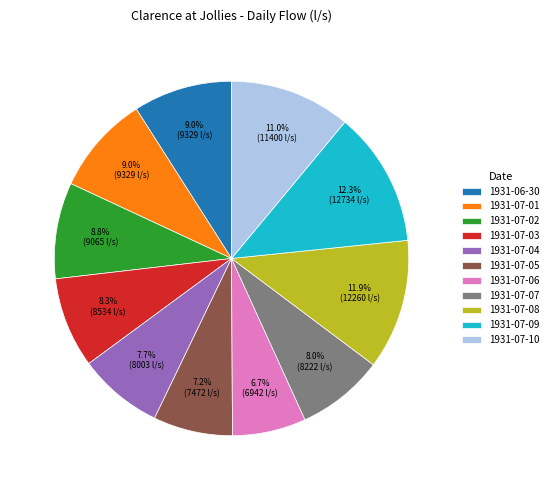

Is the sum of 1931-07-07 and 1931-07-09 greater than half?

No